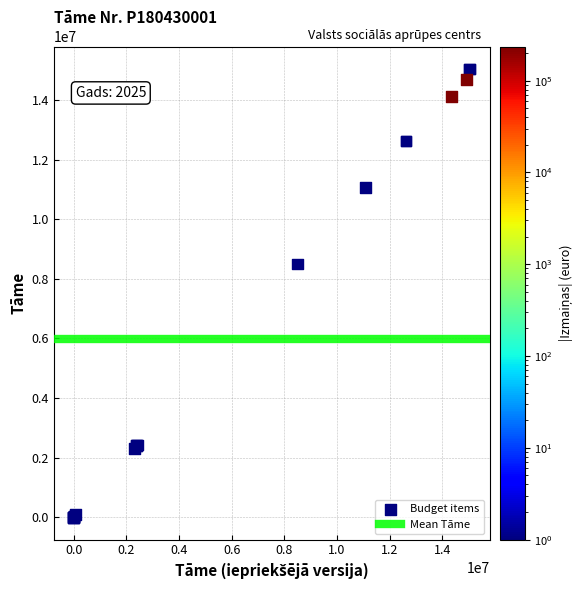

What Y value in the scatter plot is closest to 7522154?

8493865